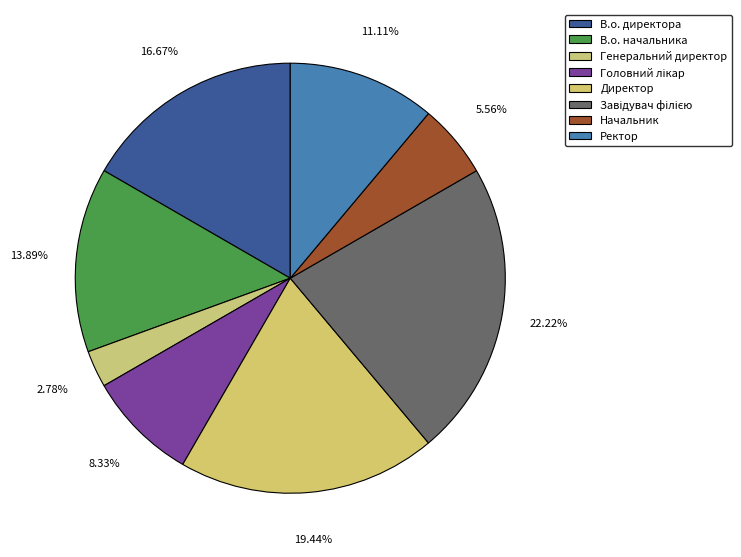

How many slices are in this pie chart?

8